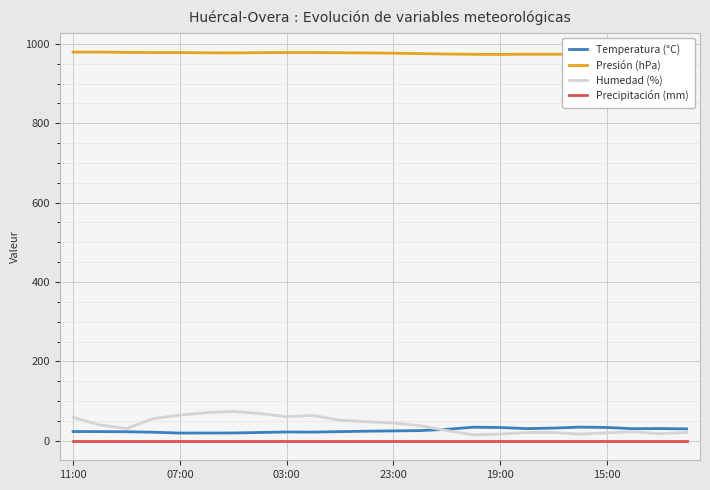

How many lines are shown in the chart?

4